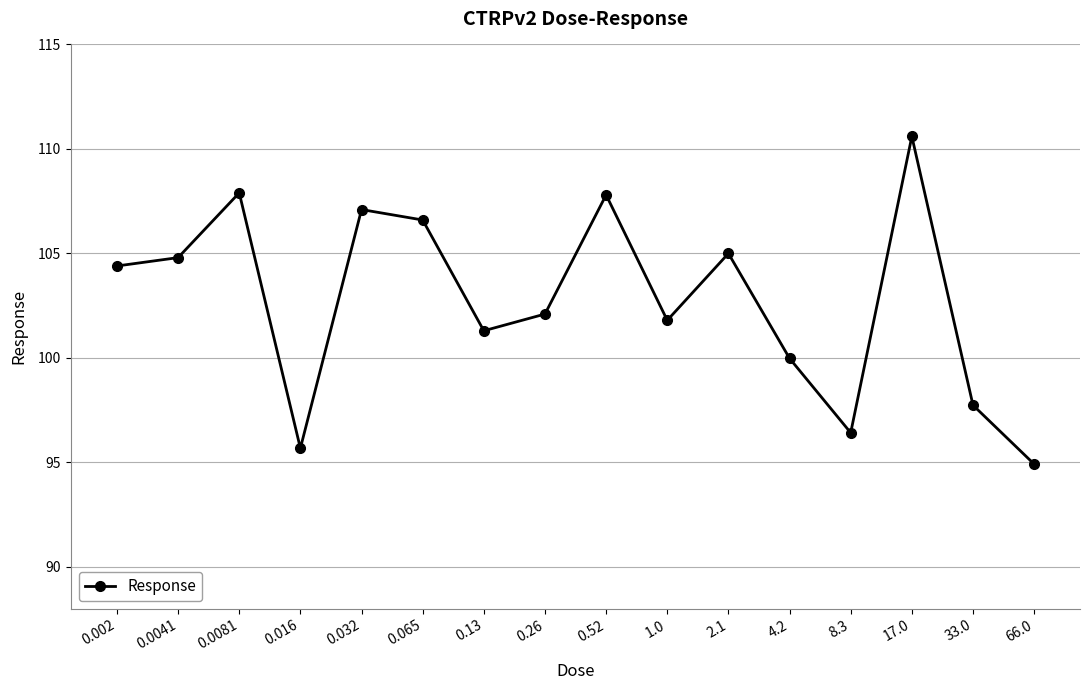

Is this an area chart (filled region under the line)?

No